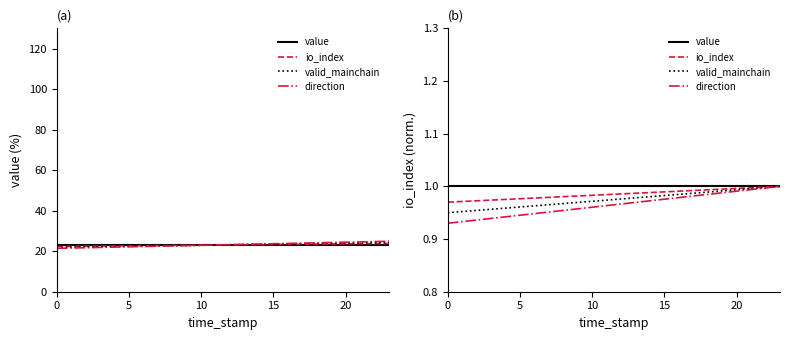

What is the sum of the valid_mainchain values at 8 and 0?

1.9